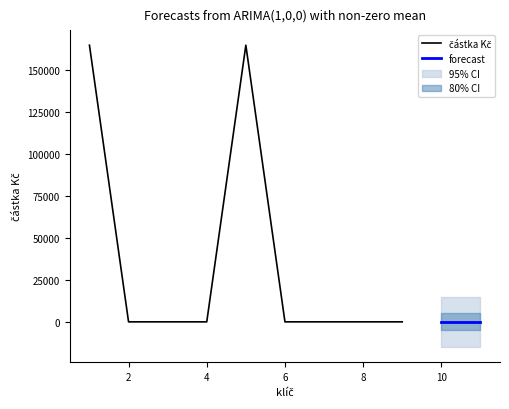

List the labels in order of value, smallest first.

2, 3, 4, 6, 7, 8, 9, 10, 11, 1, 5